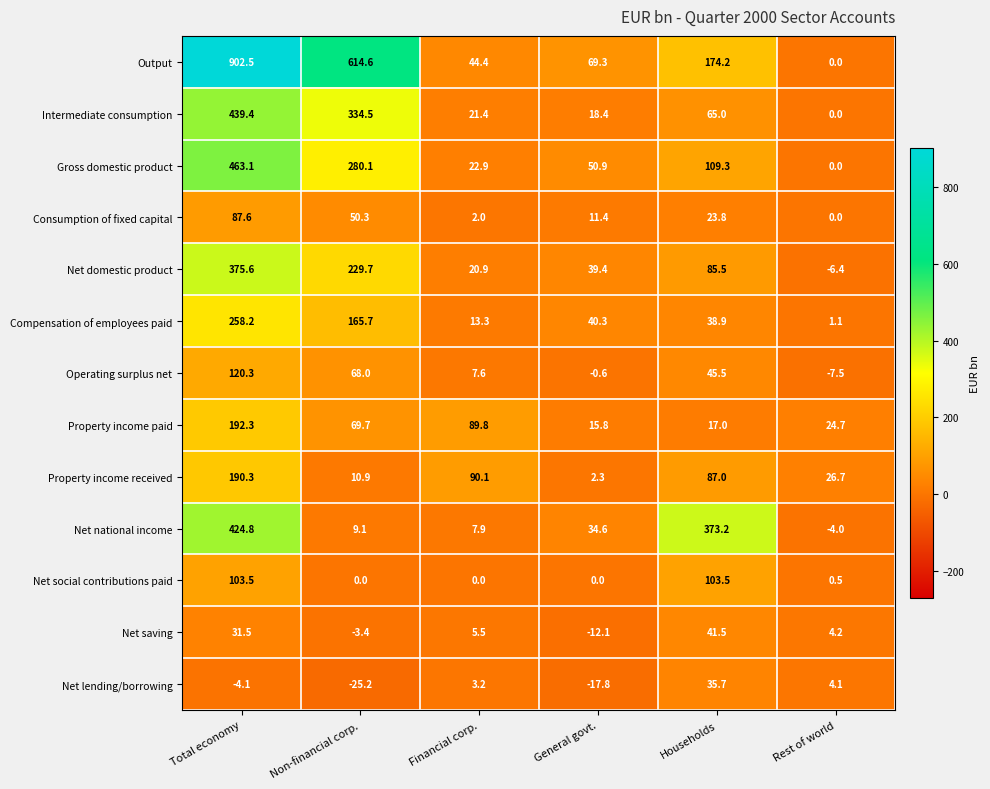

The value of Output at General govt. is 92.5. True or false?

False